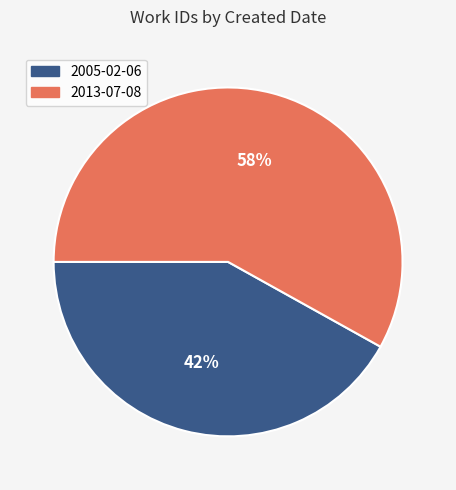

Which slice represents more than half of the pie?

2013-07-08